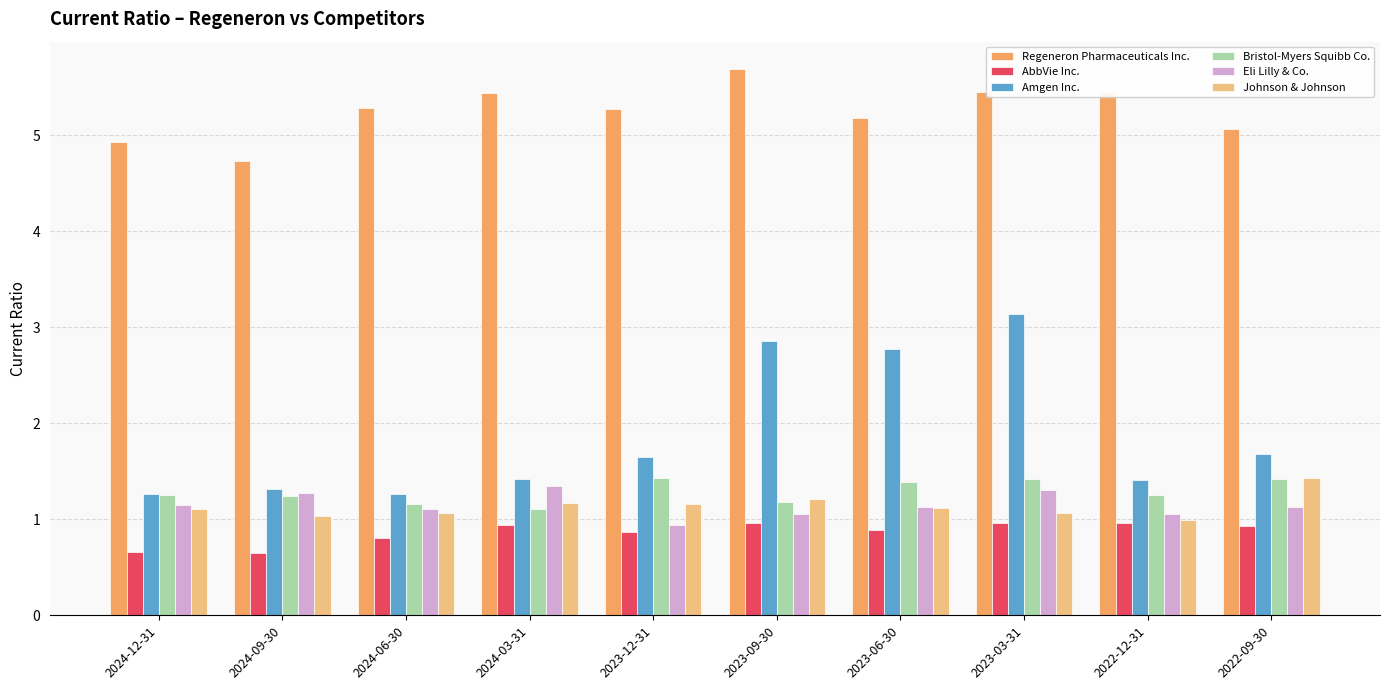

How many values in the Johnson & Johnson series are below 1?

1